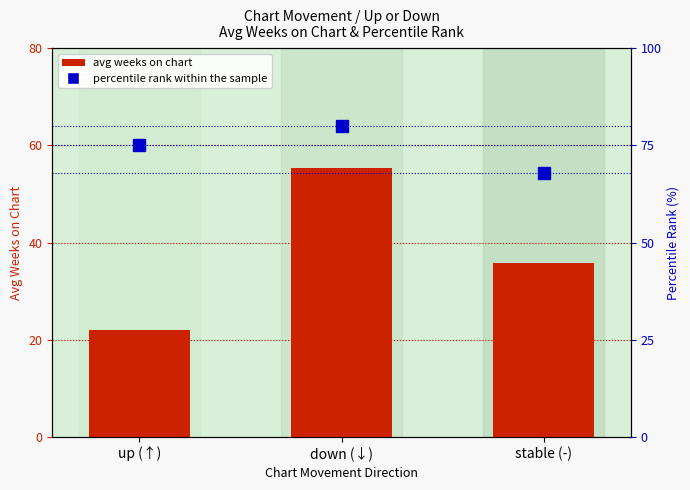

Does the chart contain stacked bars?

No